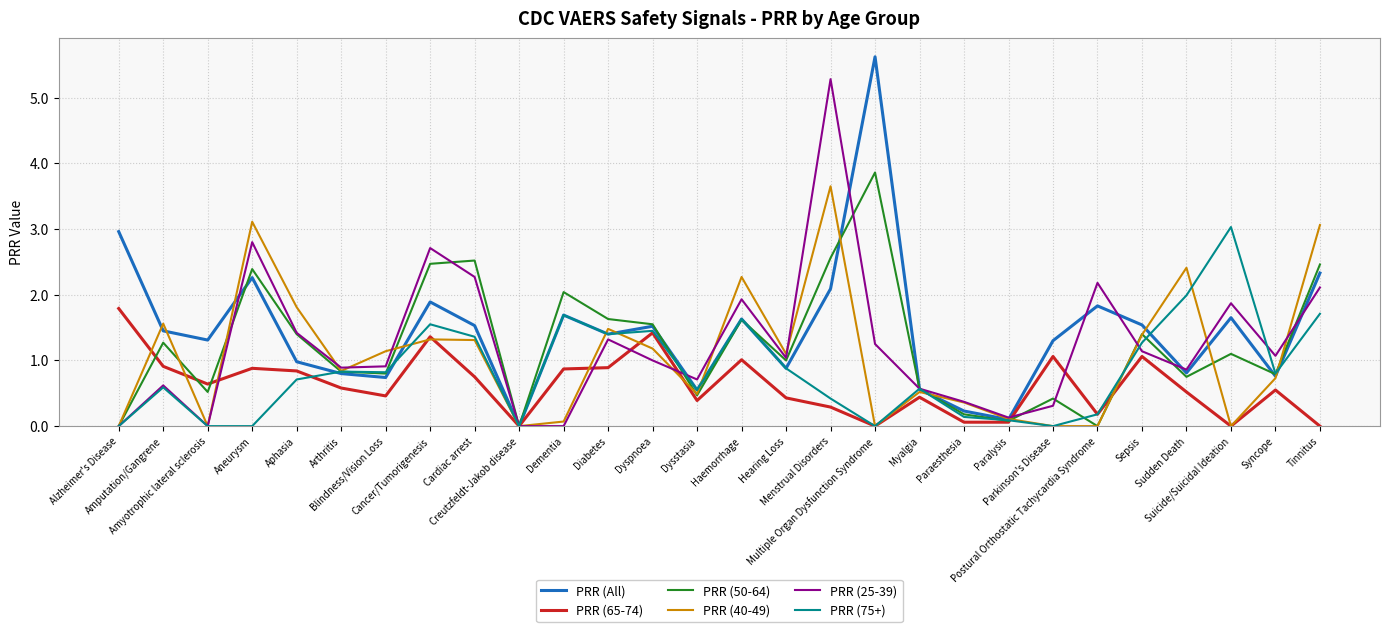

Which series has the largest range (max minus min)?

PRR (All)